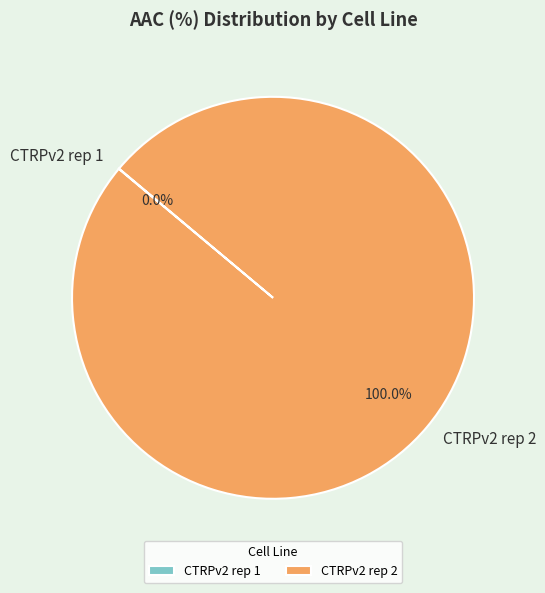

Does any single category account for the majority?

Yes